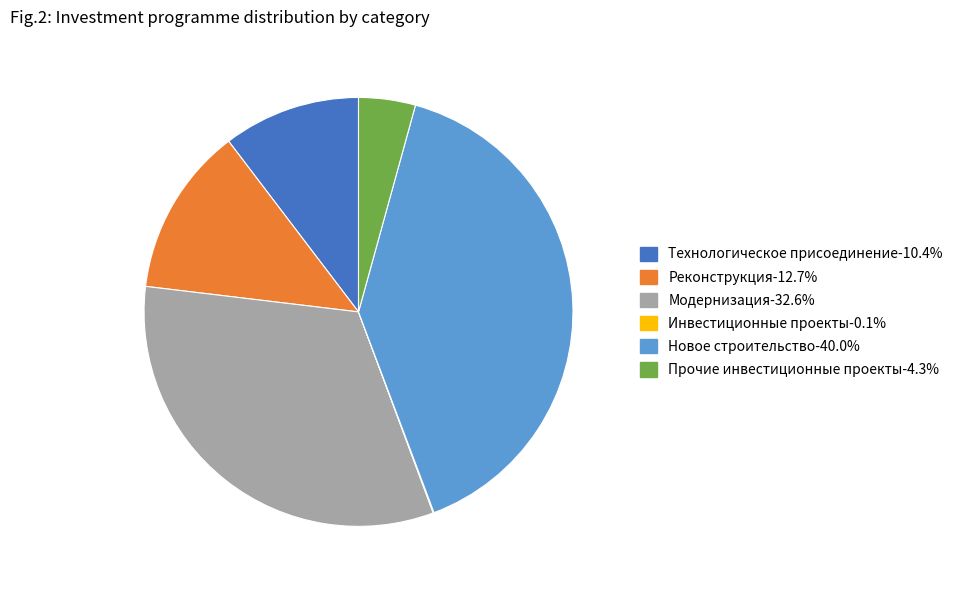

Between Прочие инвестиционные проекты and Технологическое присоединение, which is larger?

Технологическое присоединение